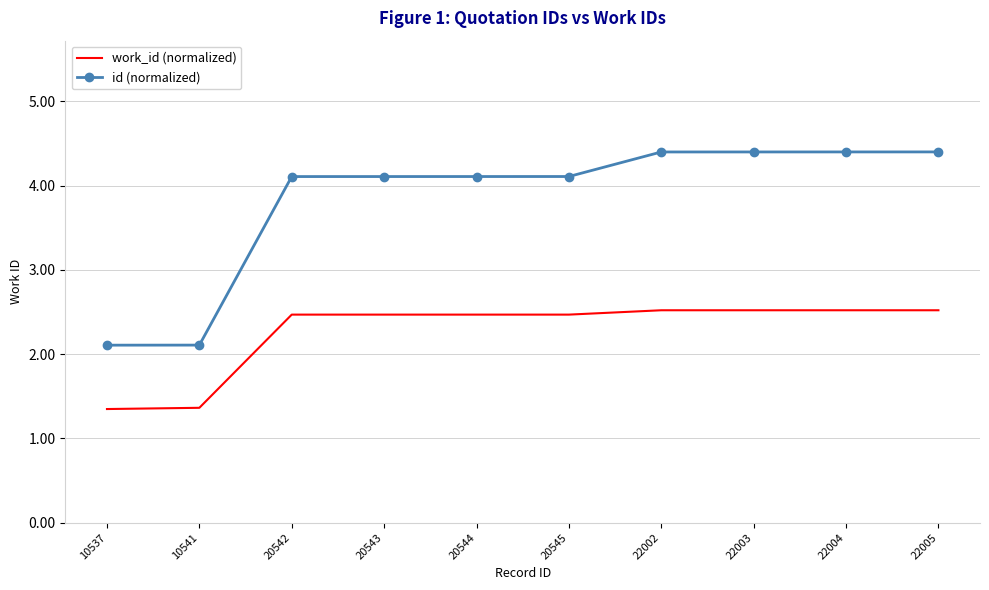

True or false: id (normalized) has a value of 3.5 at 10541.

False